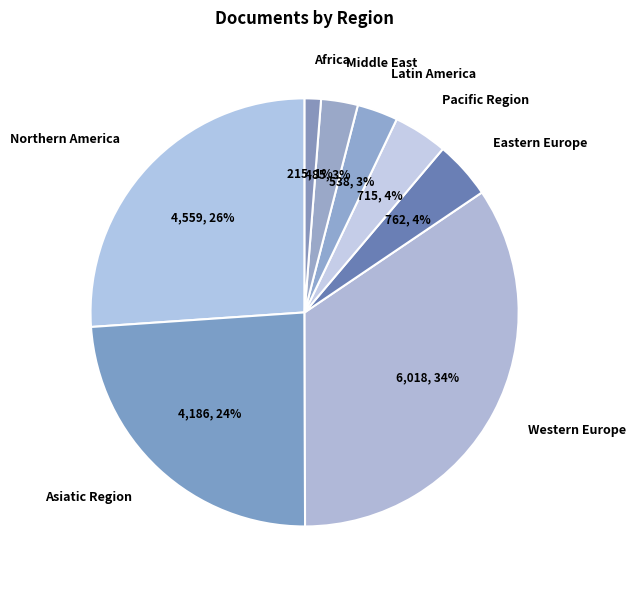

Does Asiatic Region account for over 50% of the chart?

No